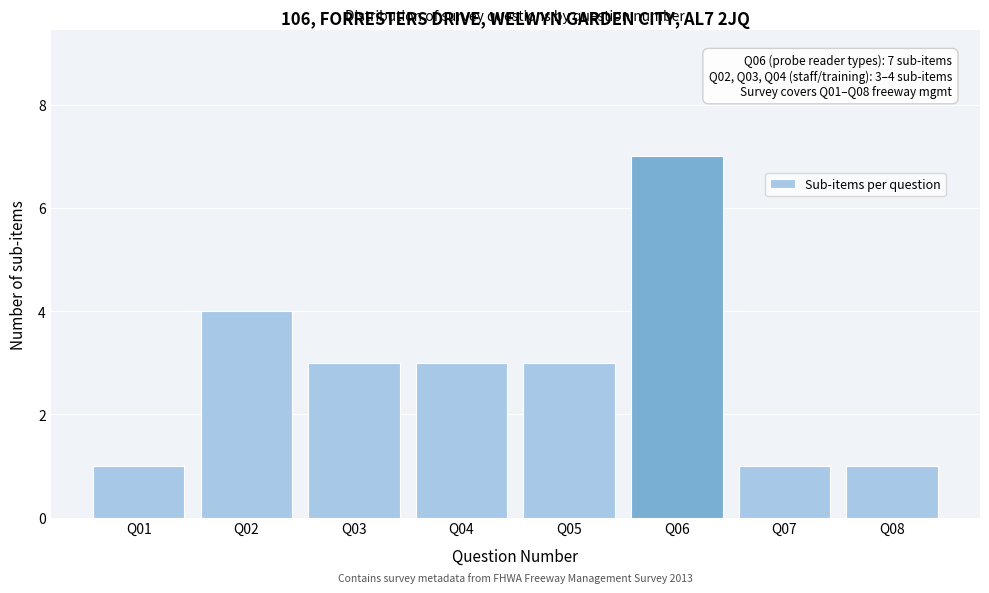

Reading right to left, transcribe all the data shown in this chart.

1	1	7	3	3	3	4	1